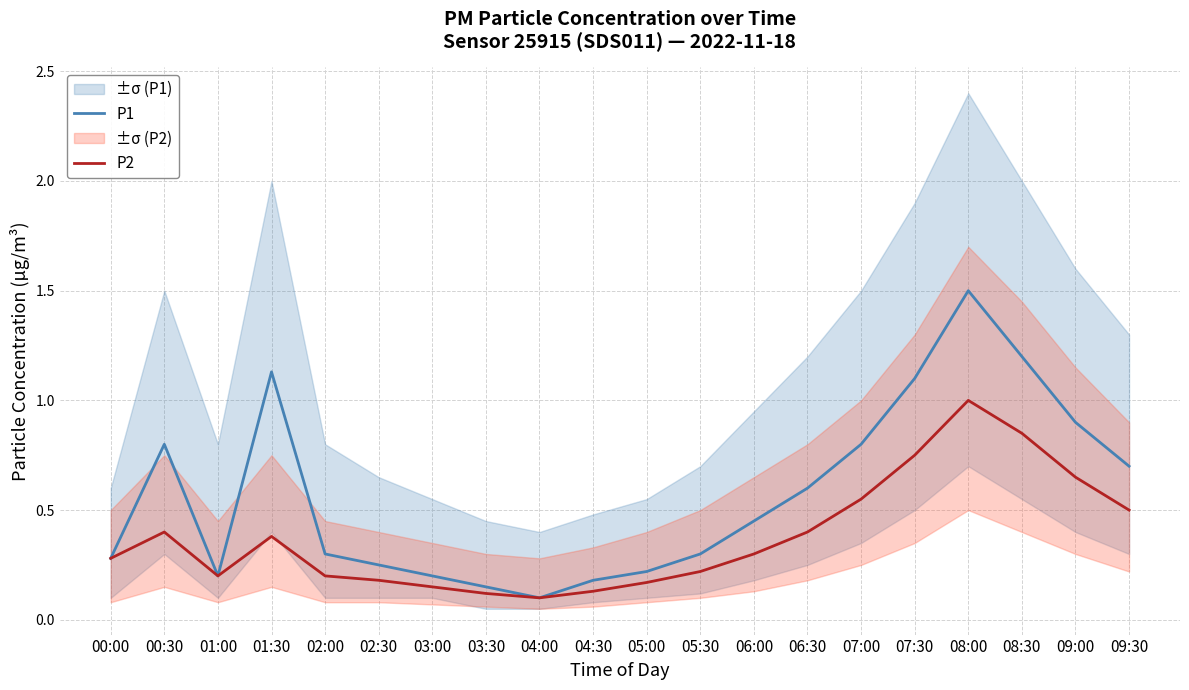

Which series has the largest range (max minus min)?

P1